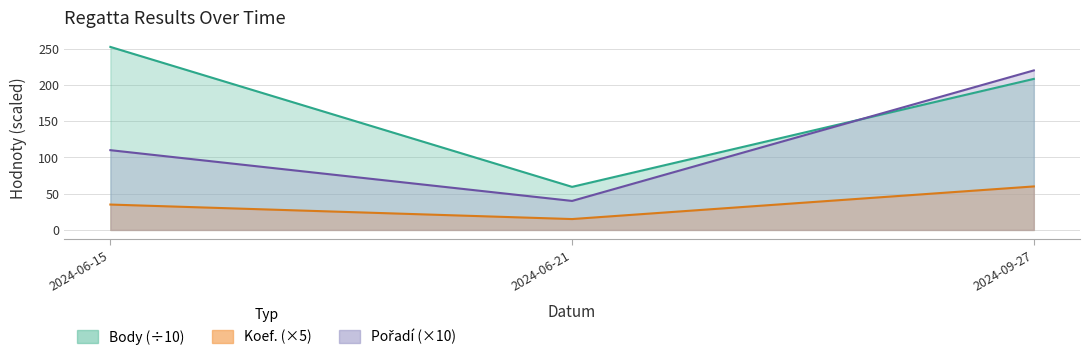

Which series has the widest spread of values?

Body